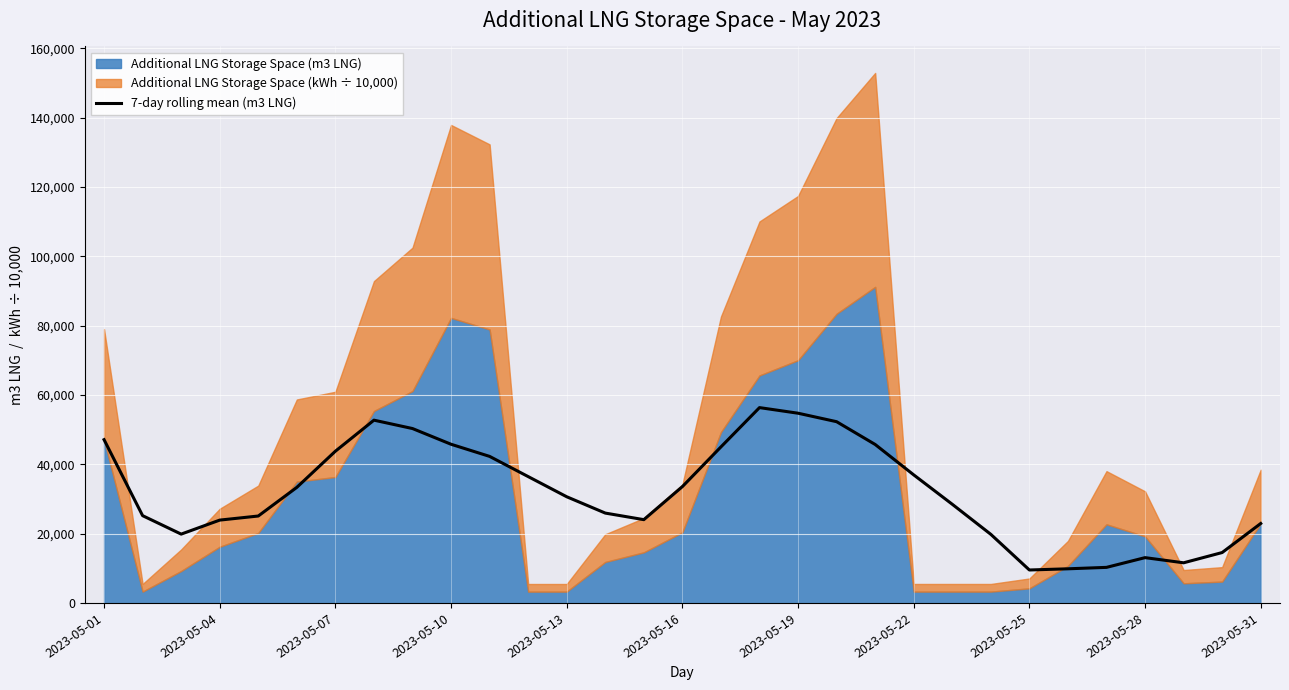

True or false: the data shows 10261.4 at 26.

True